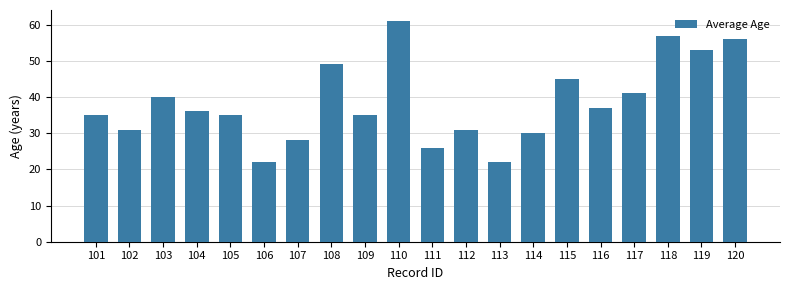

Reading right to left, list all the values displayed in this chart.

56	53	57	41	37	45	30	22	31	26	61	35	49	28	22	35	36	40	31	35